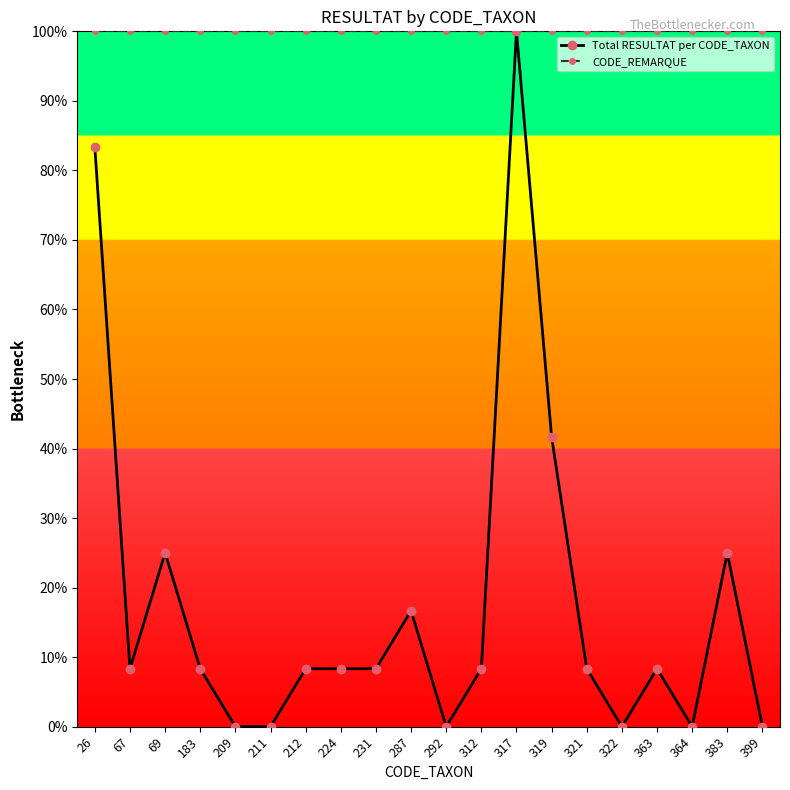

How many lines are shown in the chart?

2